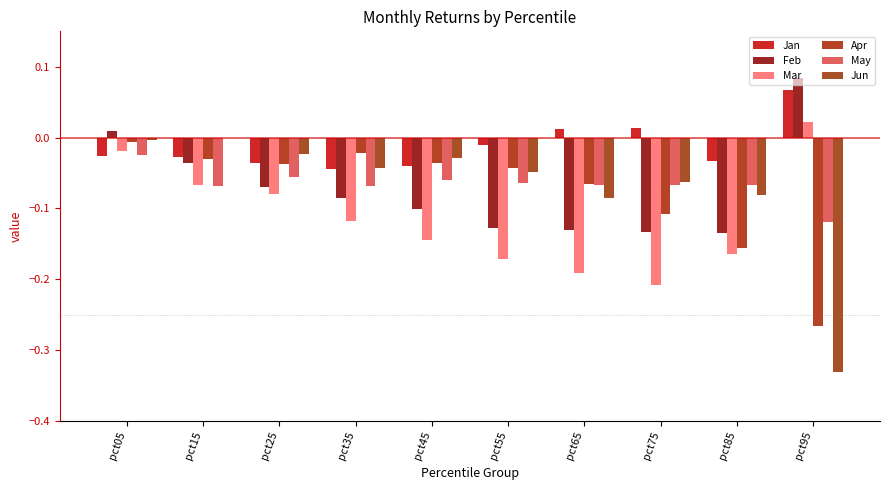

What is the maximum value shown in the chart?

0.1